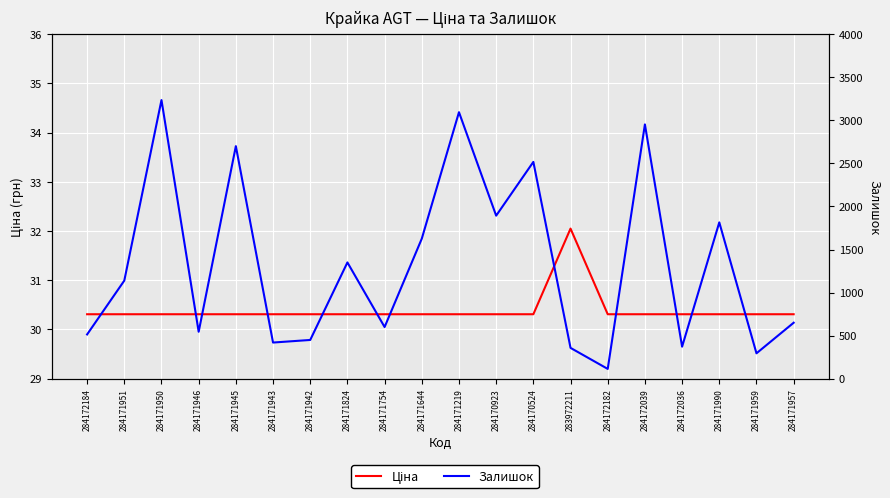

Which series has the largest range (max minus min)?

Залишок